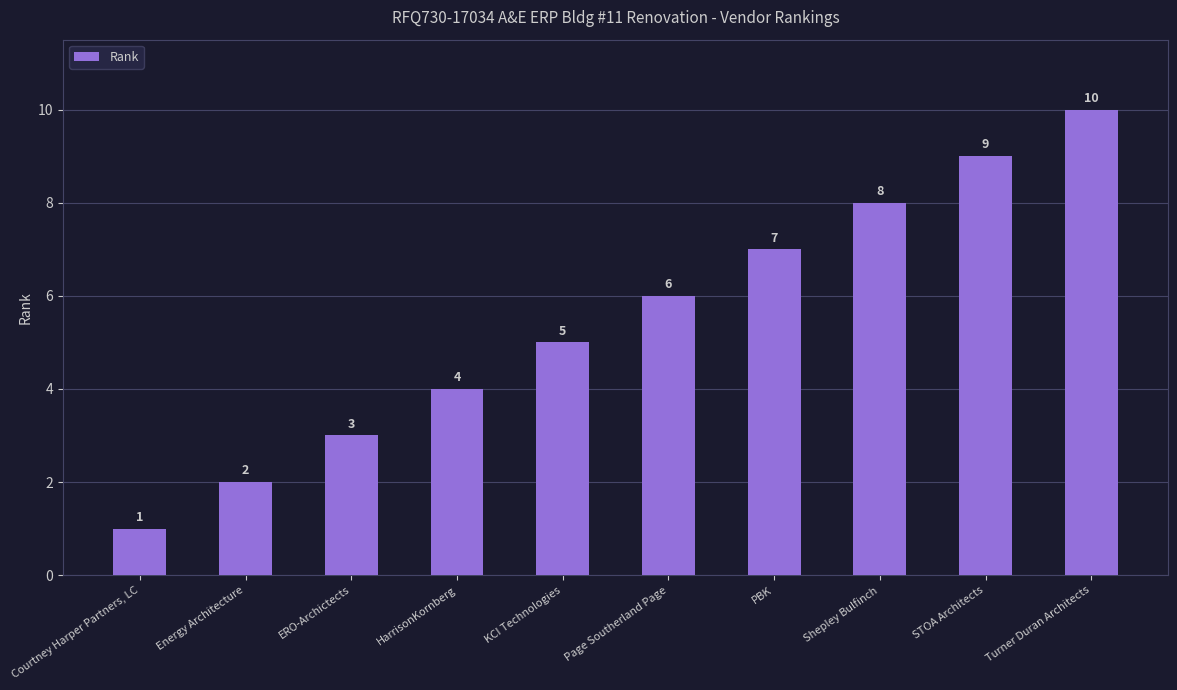

Is it true that the value at Energy Architecture is 2?

True